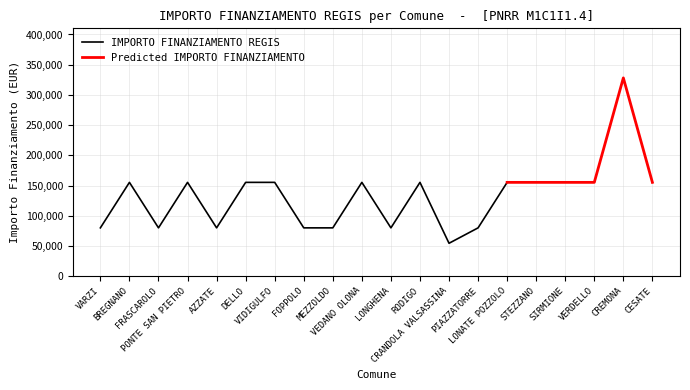

What position from the left is MEZZOLDO?

9